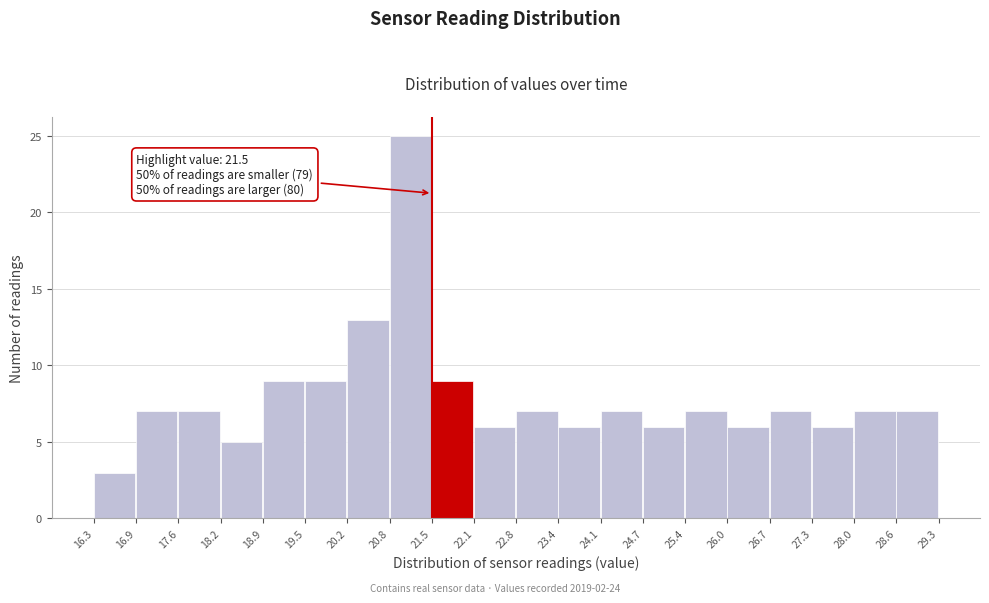

Over which range of the x-axis is the bar tallest?

20.8 to 21.5